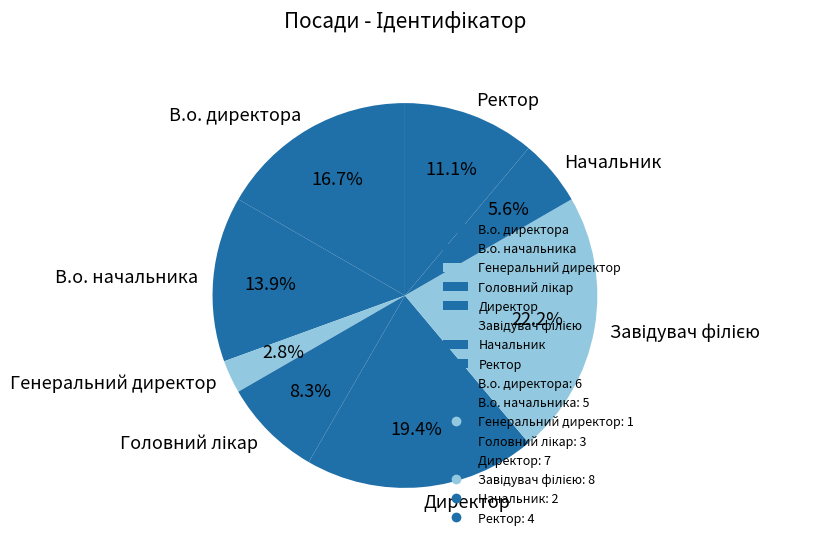

Which category has the smallest portion of the pie?

Генеральний директор